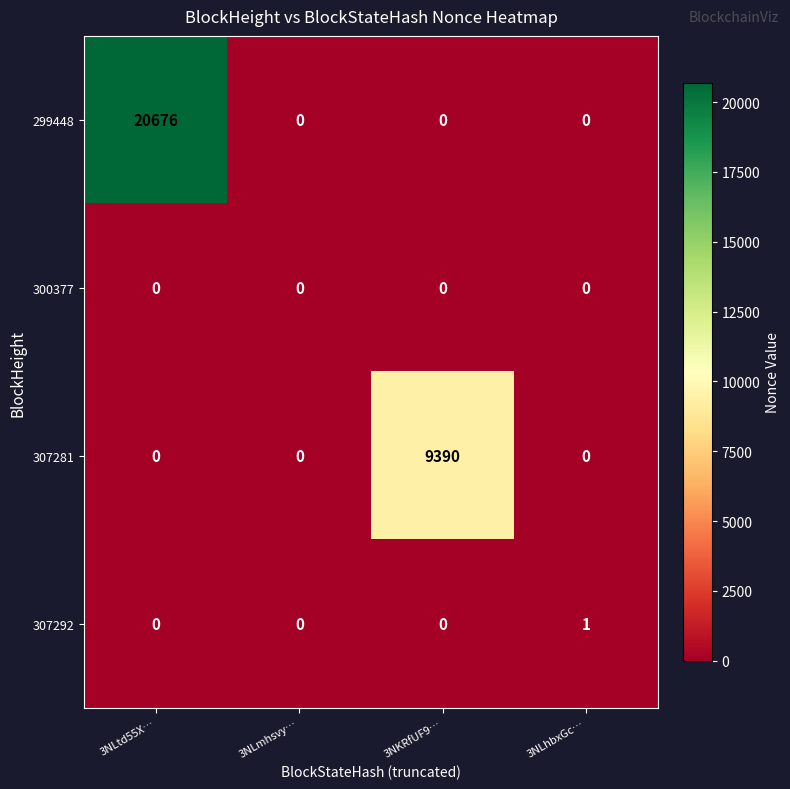

Which label corresponds to the largest value in the chart?

3NLtd55X…